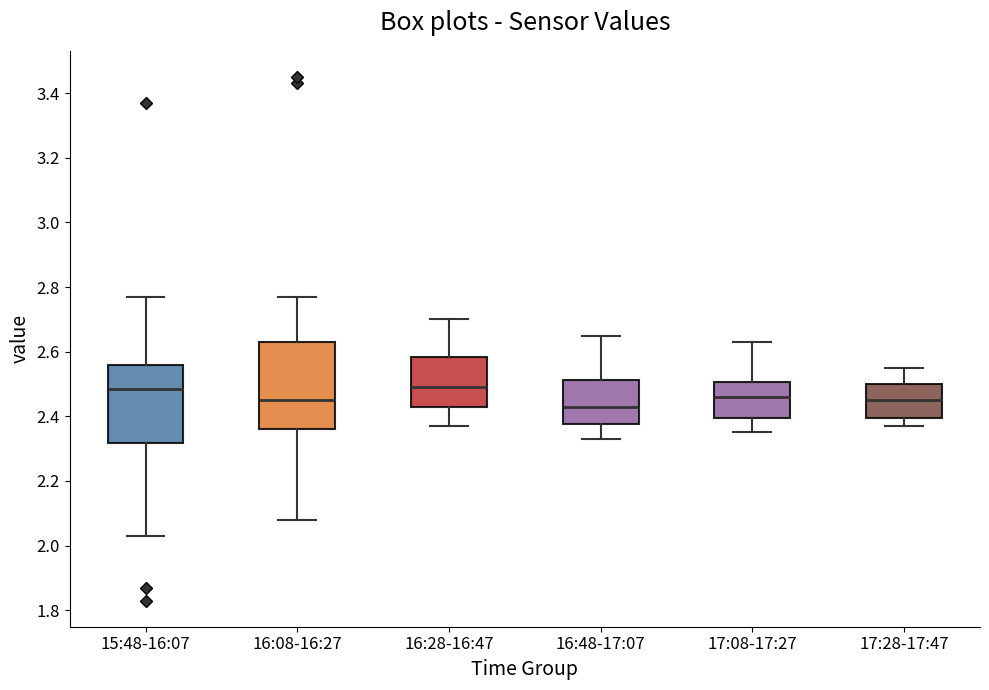

Where does the median line of the box for 17:28-17:47 sit on the y-axis? The values are not printed on the chart, so give them approximately, as read against the axis.

2.46